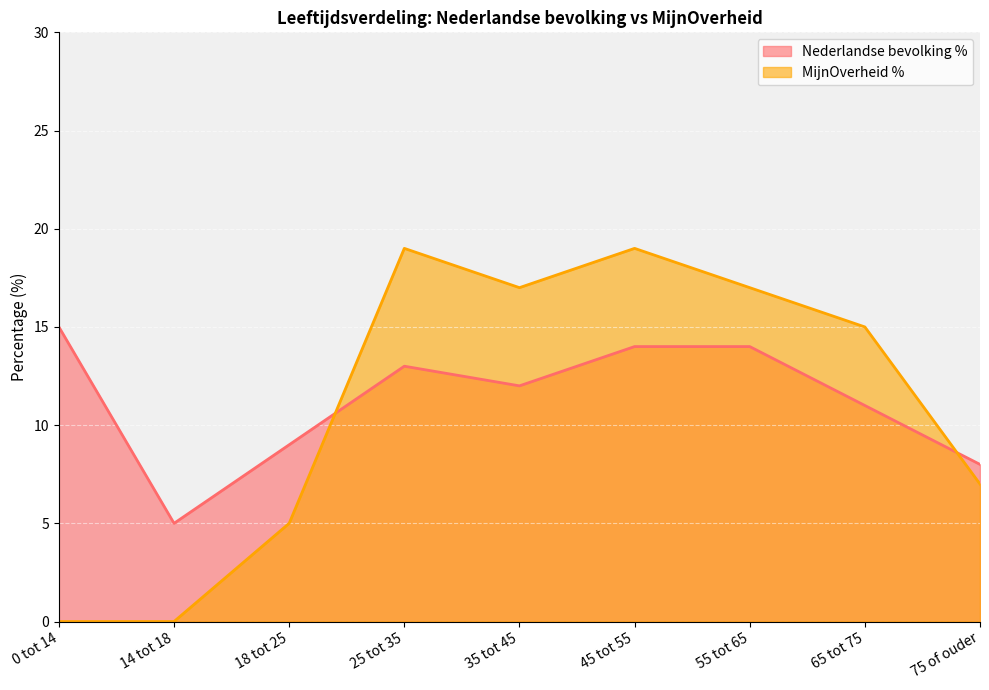

Reading left to right, what are all the values shown in this chart?

Nederlandse bevolking %: 0 tot 14=15	14 tot 18=5	18 tot 25=9	25 tot 35=13	35 tot 45=12	45 tot 55=14	55 tot 65=14	65 tot 75=11	75 of ouder=8
MijnOverheid %: 0 tot 14=0	14 tot 18=0	18 tot 25=5	25 tot 35=19	35 tot 45=17	45 tot 55=19	55 tot 65=17	65 tot 75=15	75 of ouder=7